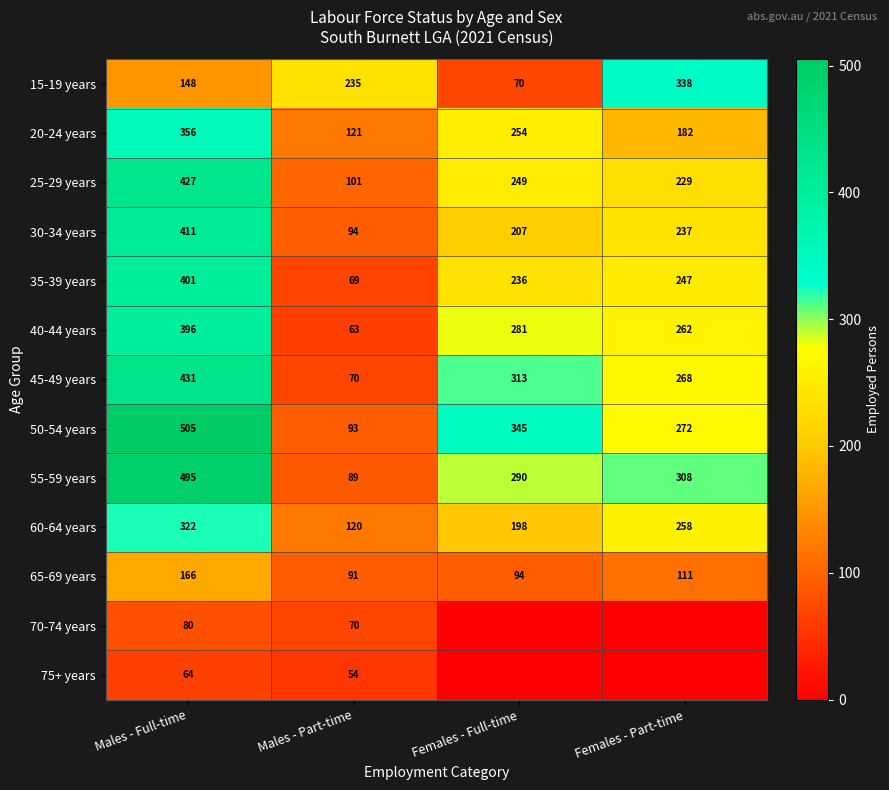

Which has a higher value, Males - Full-time or Females - Full-time?

Males - Full-time